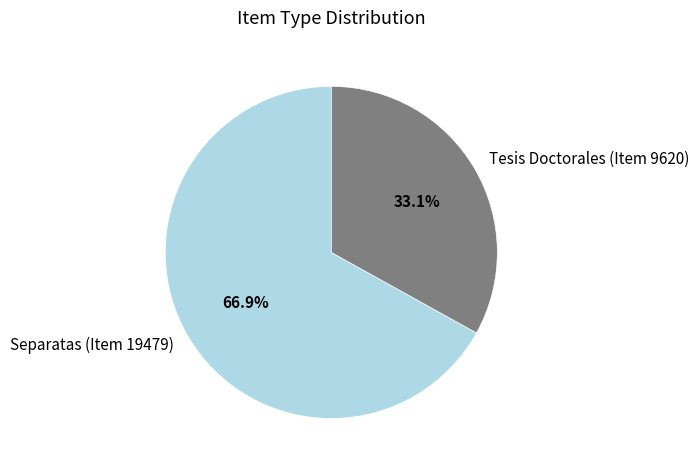

Which category has the smallest portion of the pie?

Tesis Doctorales (Item 9620)